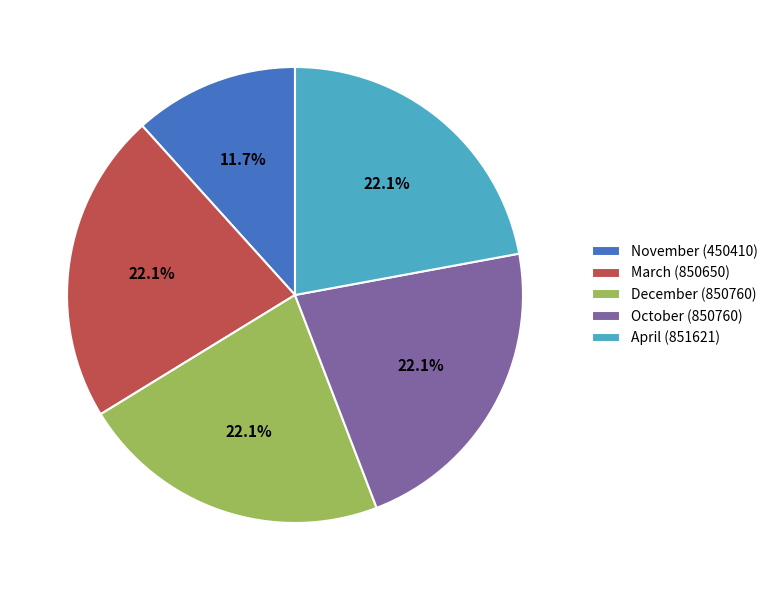

Is there any slice that represents more than half of the pie?

No